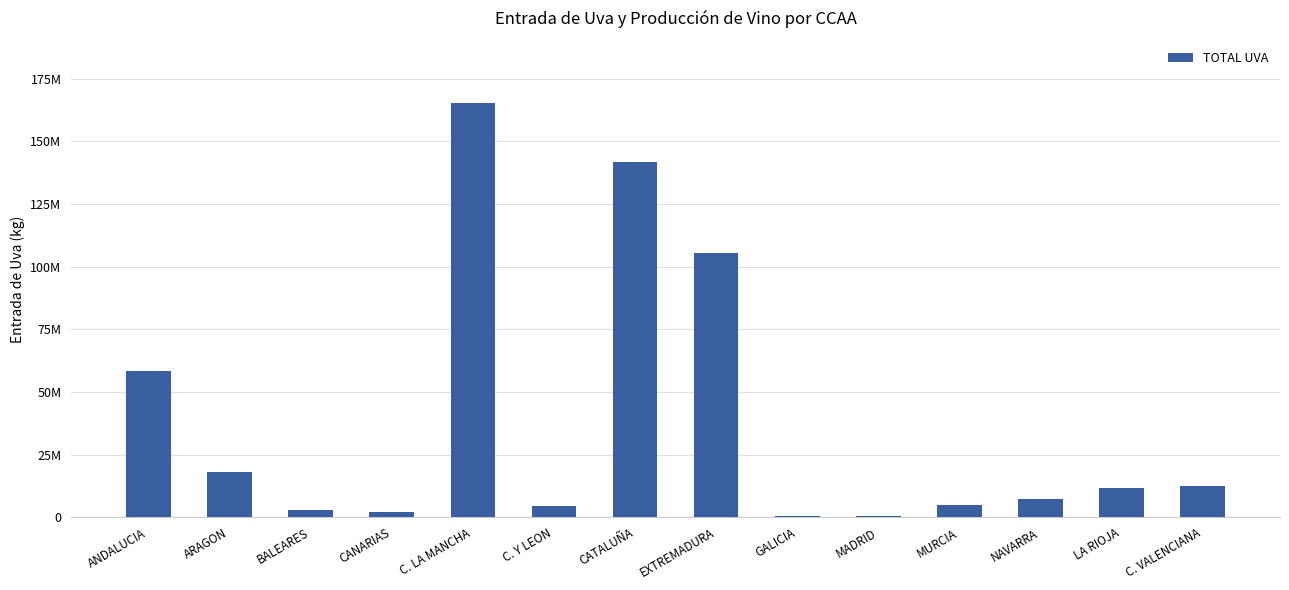

List the labels in order of value, largest first.

C. LA MANCHA, CATALUÑA, EXTREMADURA, ANDALUCIA, ARAGON, C. VALENCIANA, LA RIOJA, NAVARRA, MURCIA, C. Y LEON, BALEARES, CANARIAS, MADRID, GALICIA